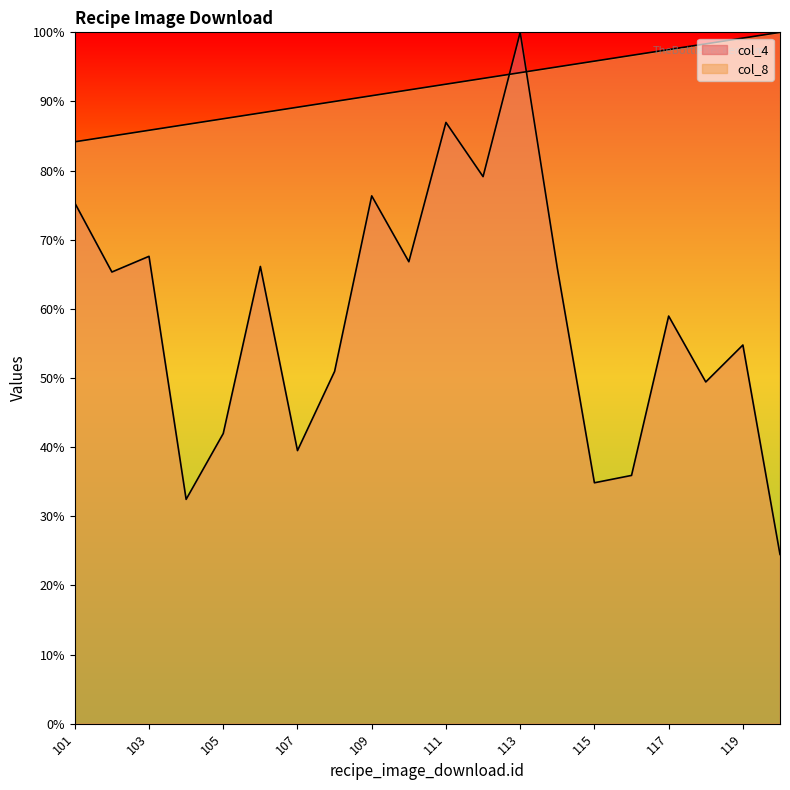

Which series ends up on top after the final intersection of col_8 and col_4?

col_8